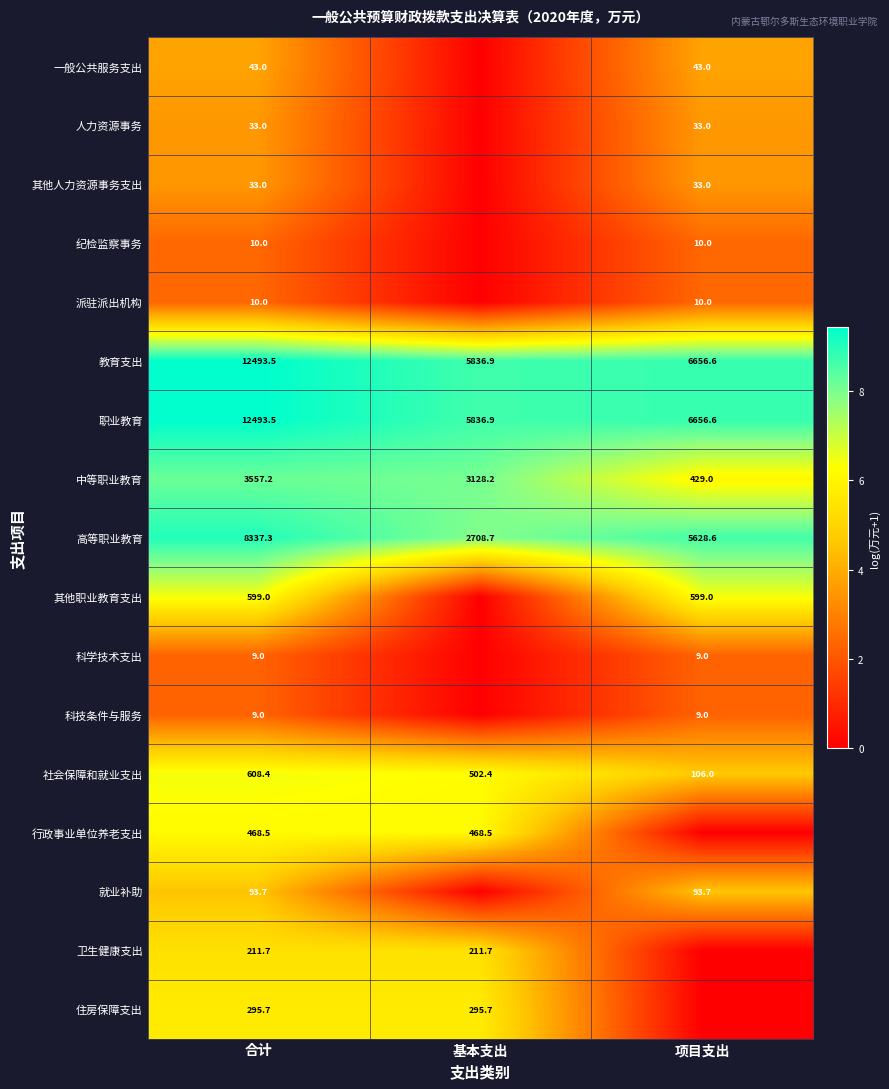

What is the total value across all series at 合计?

39305.5